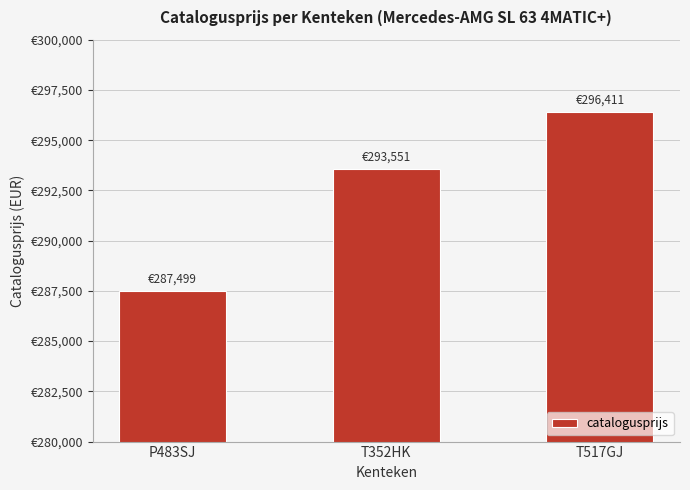

What value does the data have at T517GJ?

296411